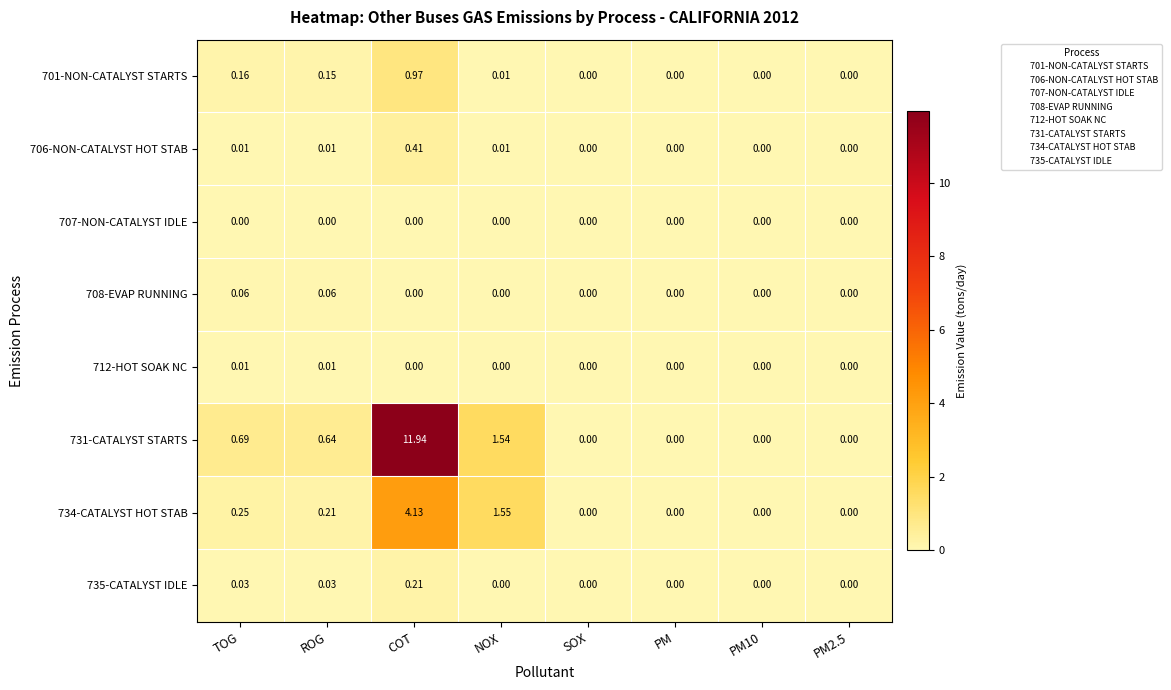

Which category has the highest value across all series?

COT